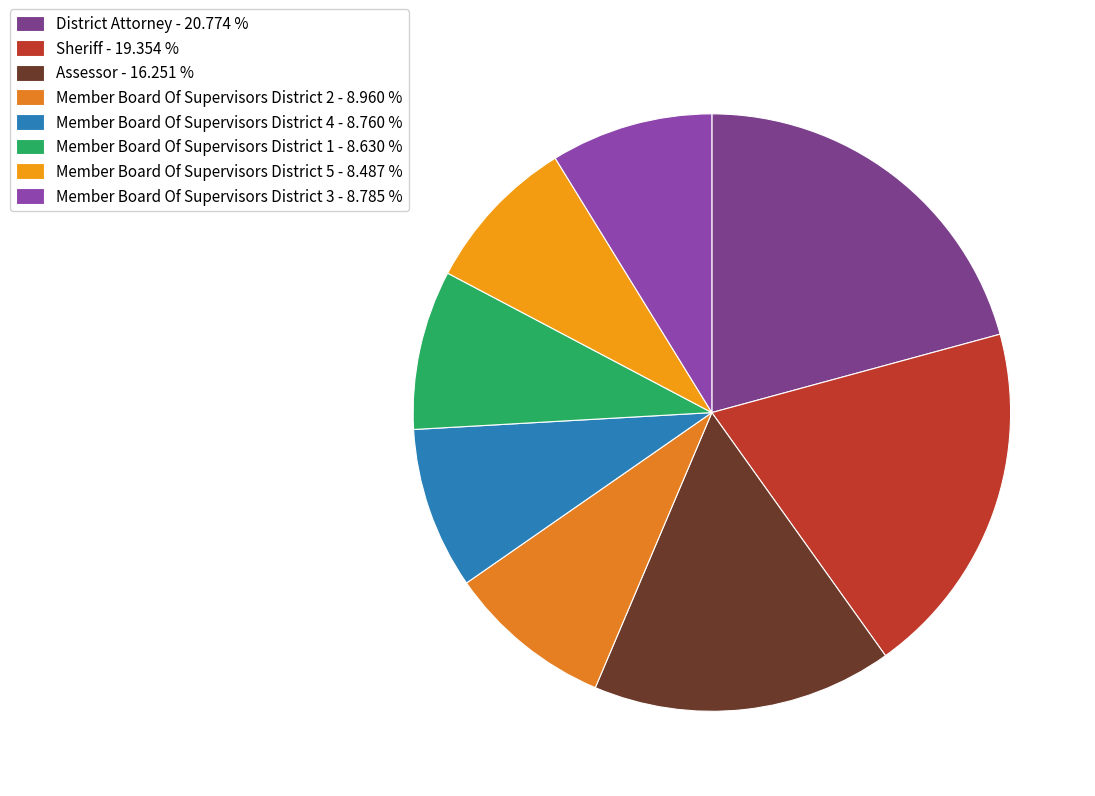

How many slices are in this pie chart?

8